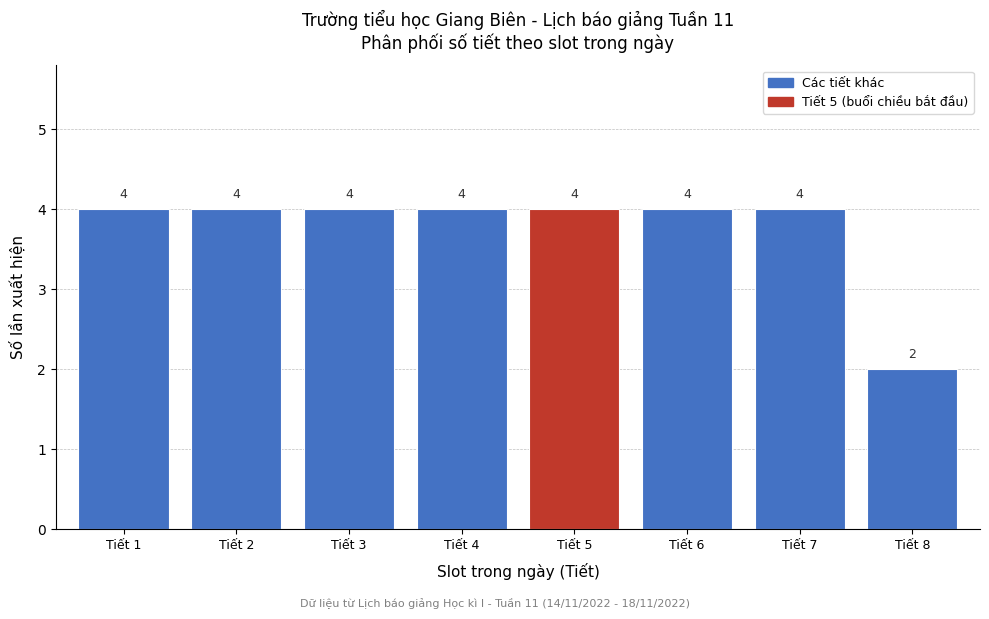

What is the height of the bar covering 6.5 to 7.5 on the x-axis?

4